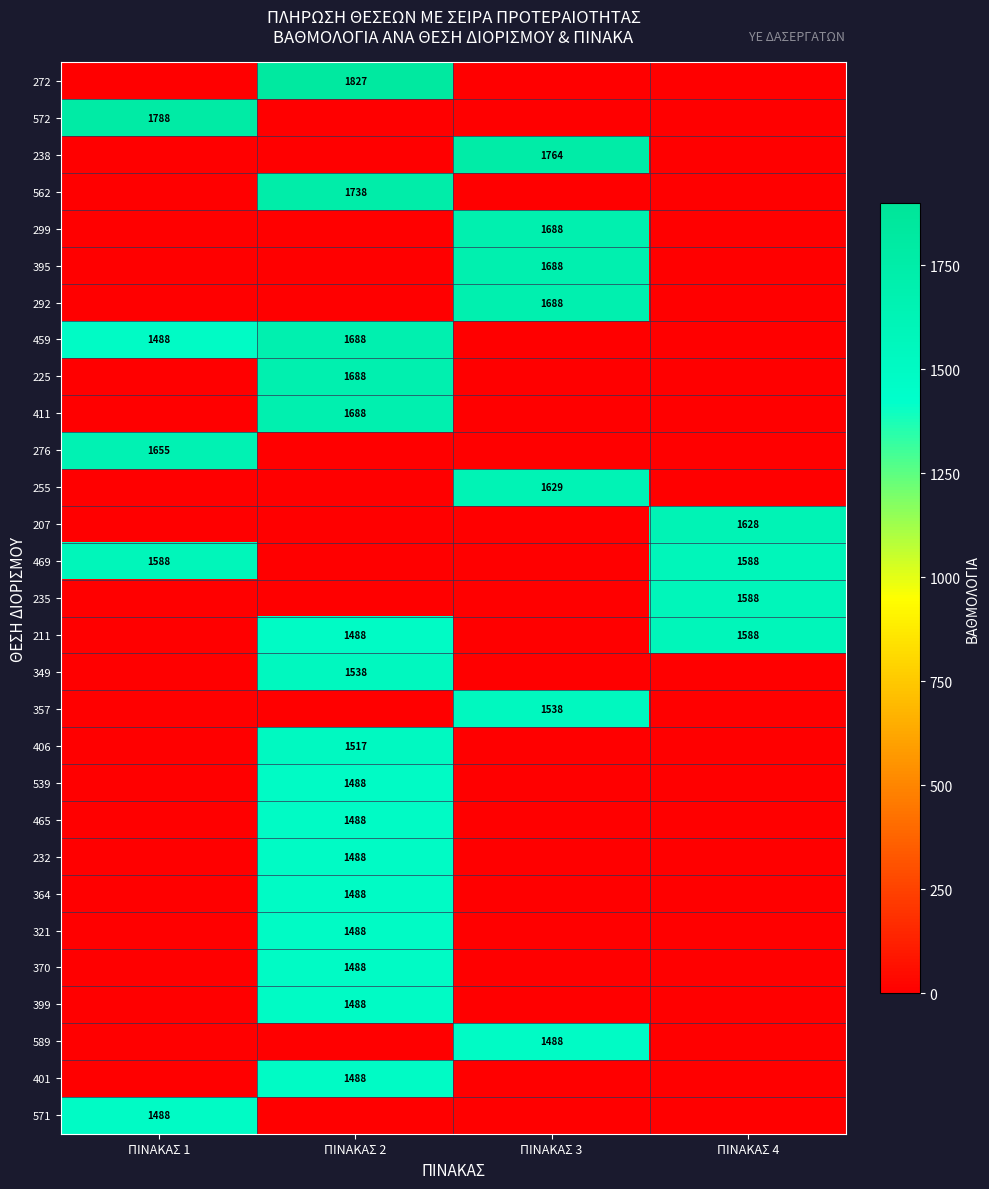

The 349 series shows 2417 at ΠΙΝΑΚΑΣ 2. True or false?

False